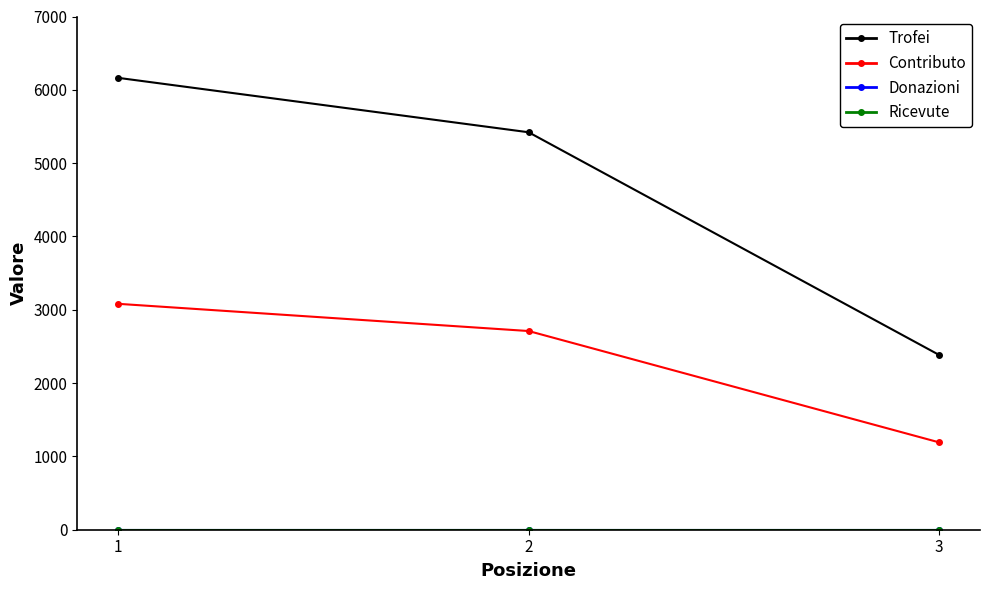

Is this an area chart (filled region under the line)?

No